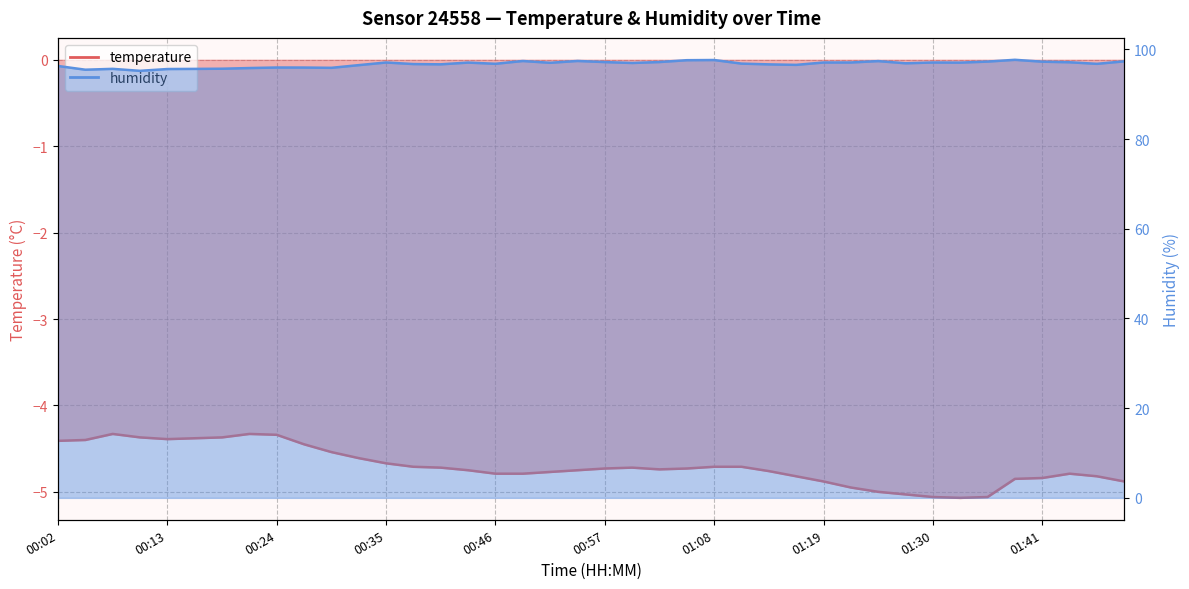

True or false: humidity and temperature intersect in this chart.

False